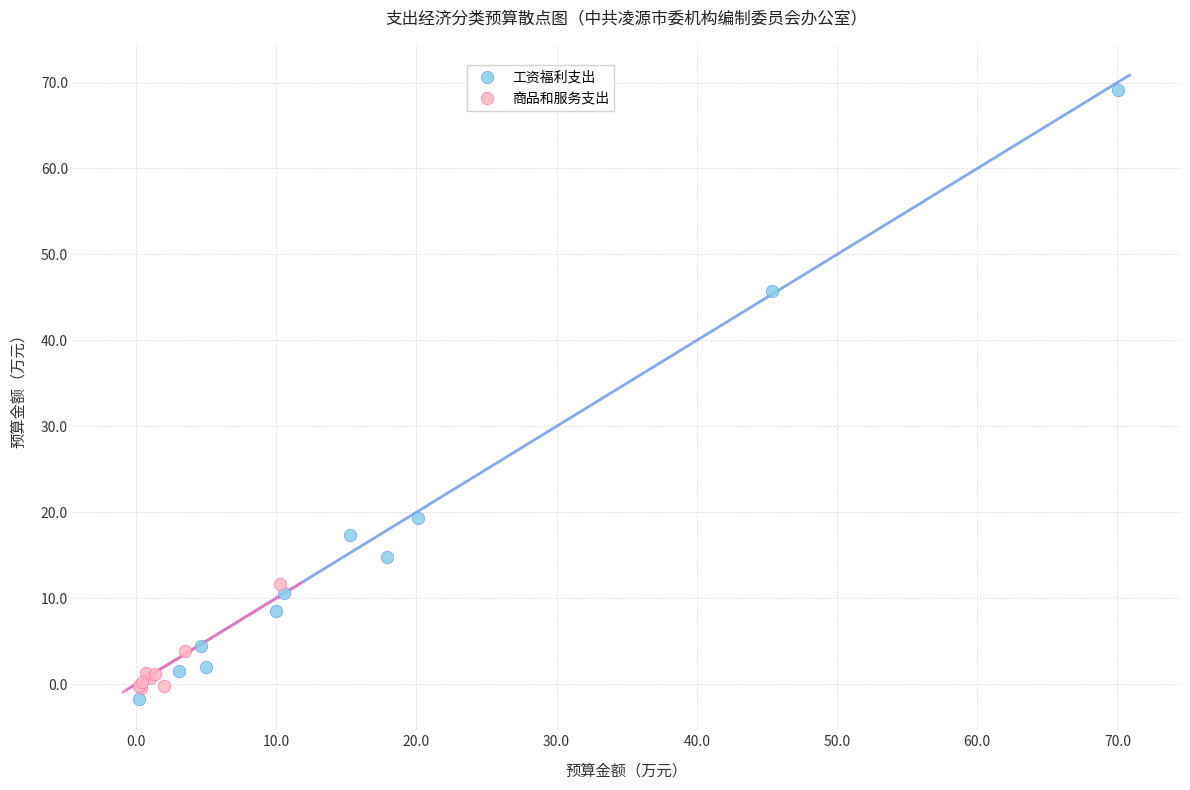

Which series has the widest spread of Y values?

工资福利支出